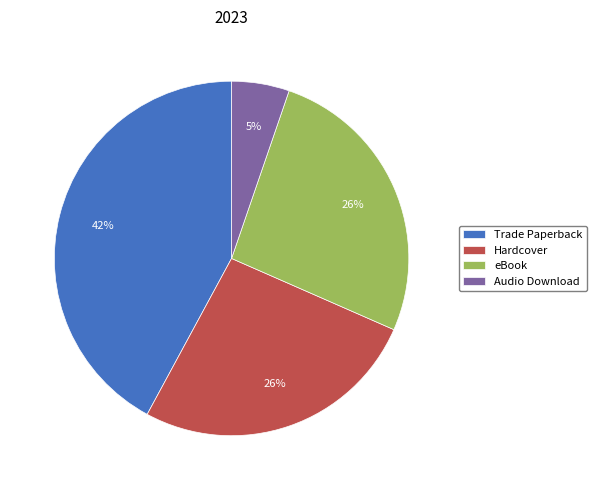

Is it true that eBook is 26% of the pie?

True